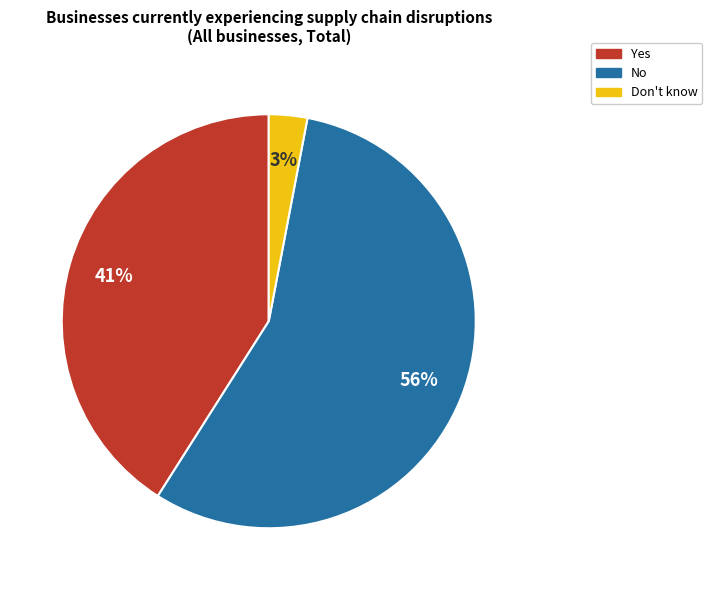

Count the number of slices in the pie.

3